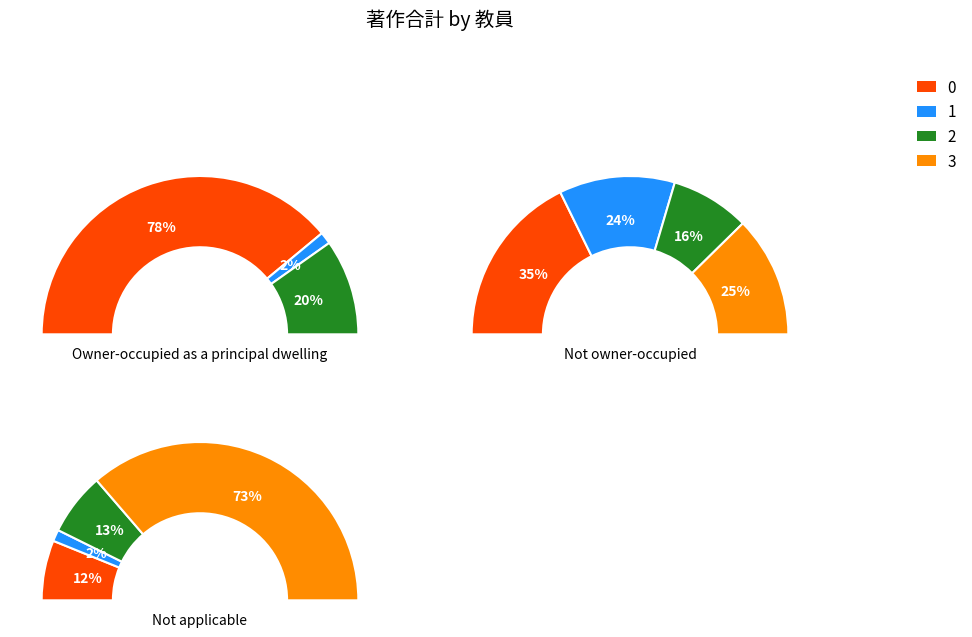

Is it true that 卲 文華 is 14% of the pie?

False